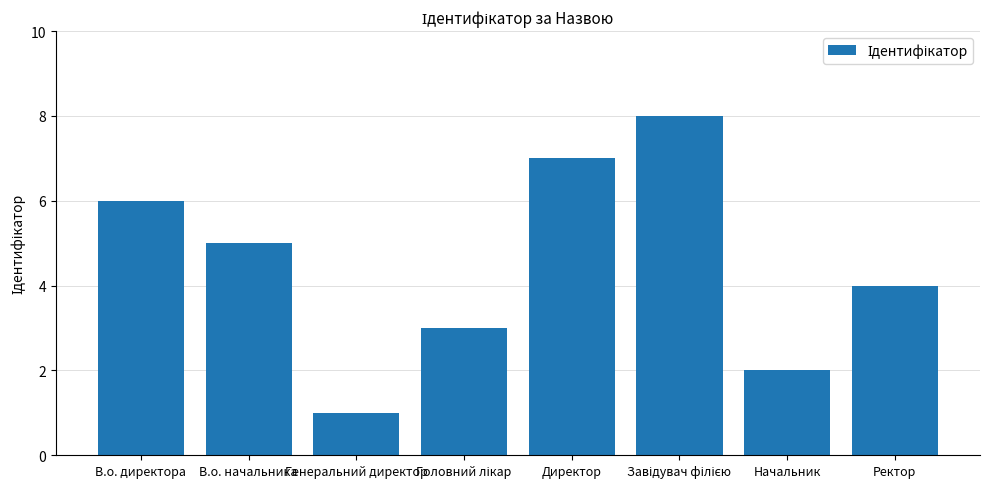

Reading left to right, list all the values displayed in this chart.

6	5	1	3	7	8	2	4